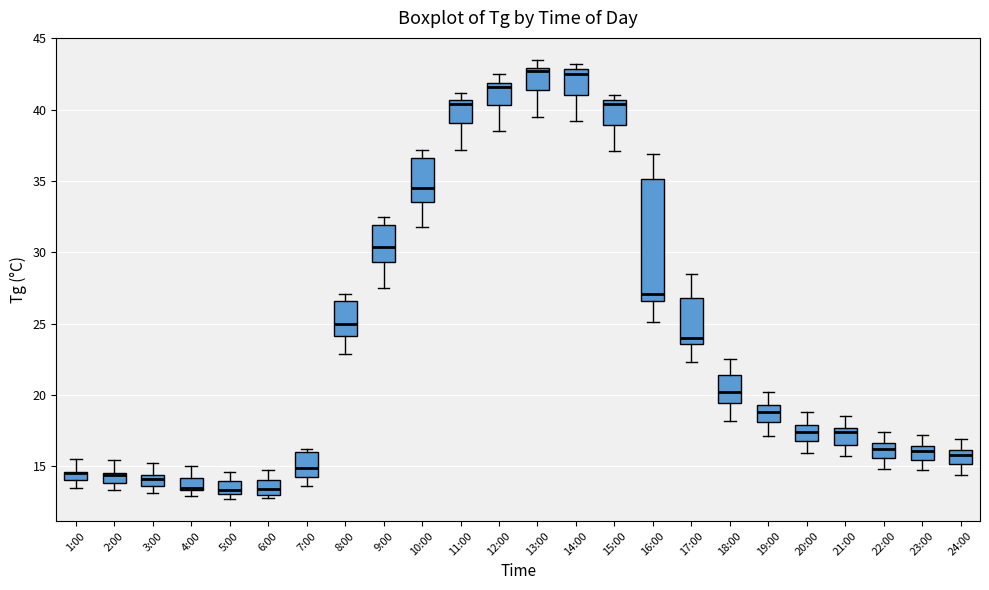

Where is the upper edge of the box for 10:00 on the y-axis? The values are not printed on the chart, so give them approximately, as read against the axis.

36.5